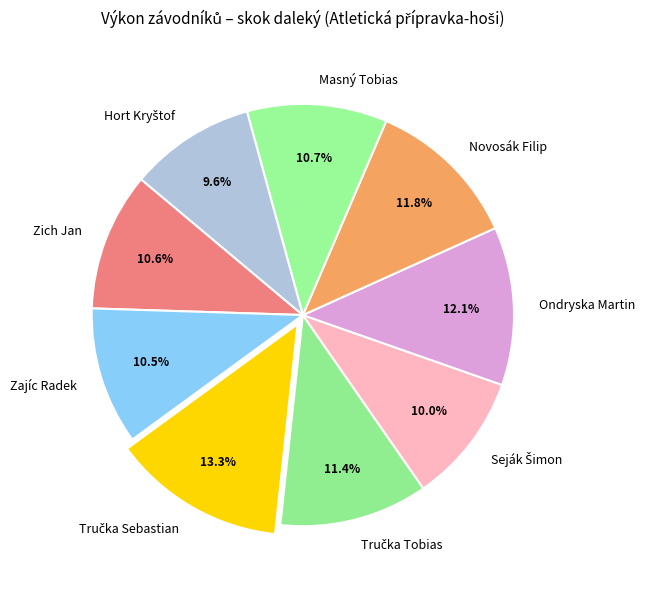

To the nearest percent, what is the difference between the largest and smallest slice percentages?

4%